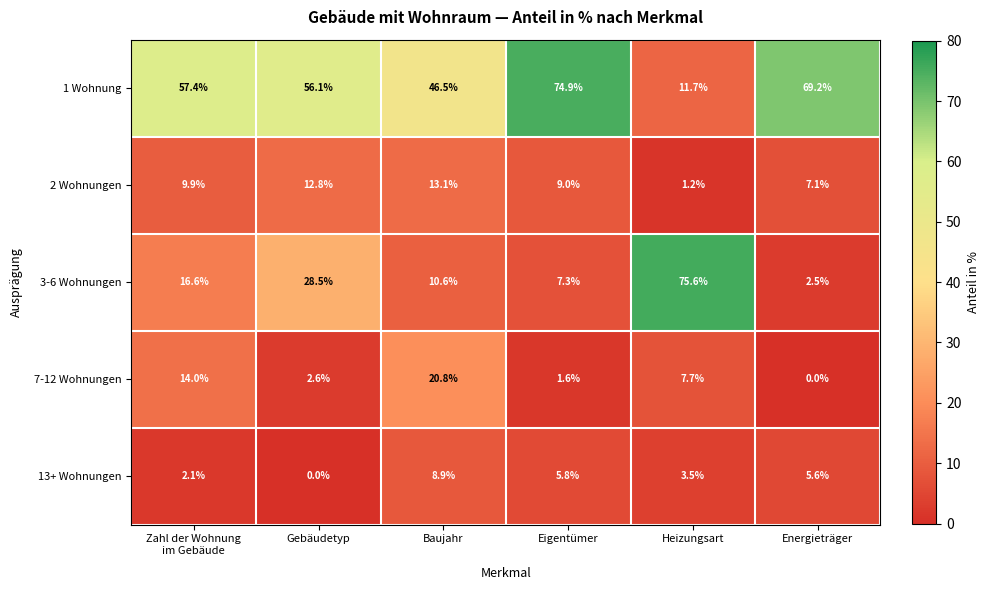

What is the total value across all series at Energieträger?

84.4